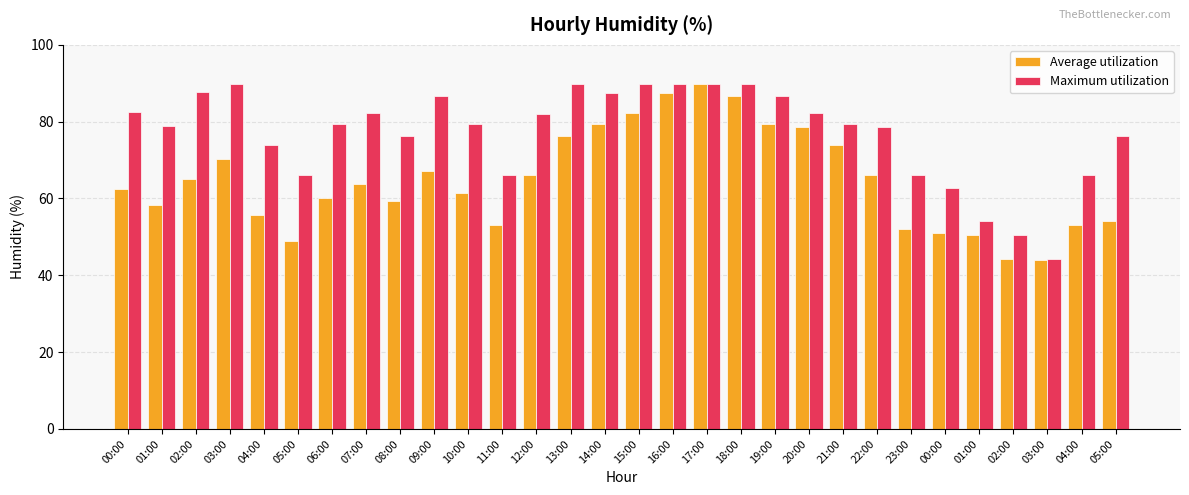

What are all the series names shown in the legend?

Average utilization, Maximum utilization